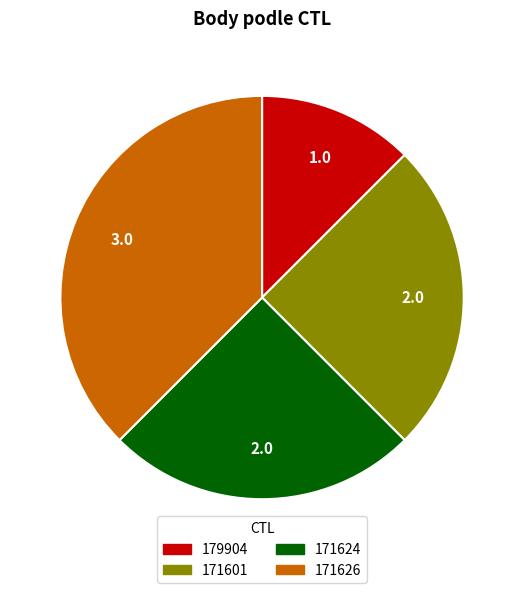

Which has a higher value, 171601 or 179904?

171601